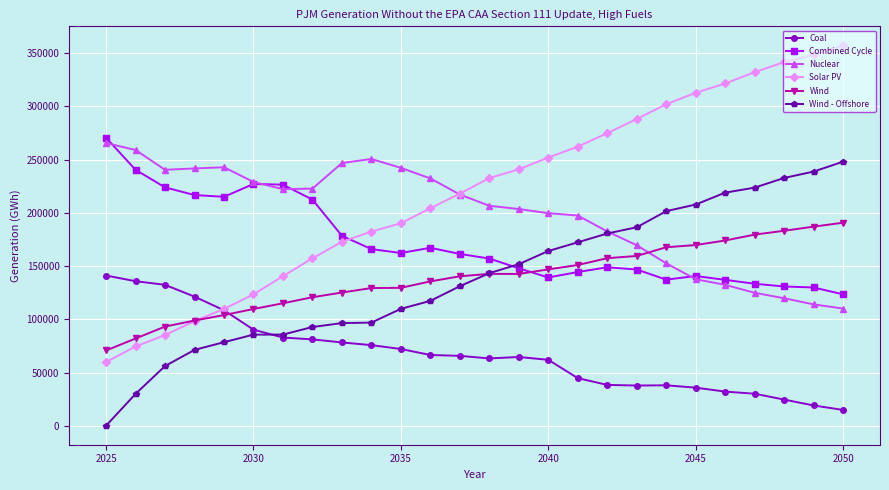

At how many categories does at least one series exceed 8449?

26